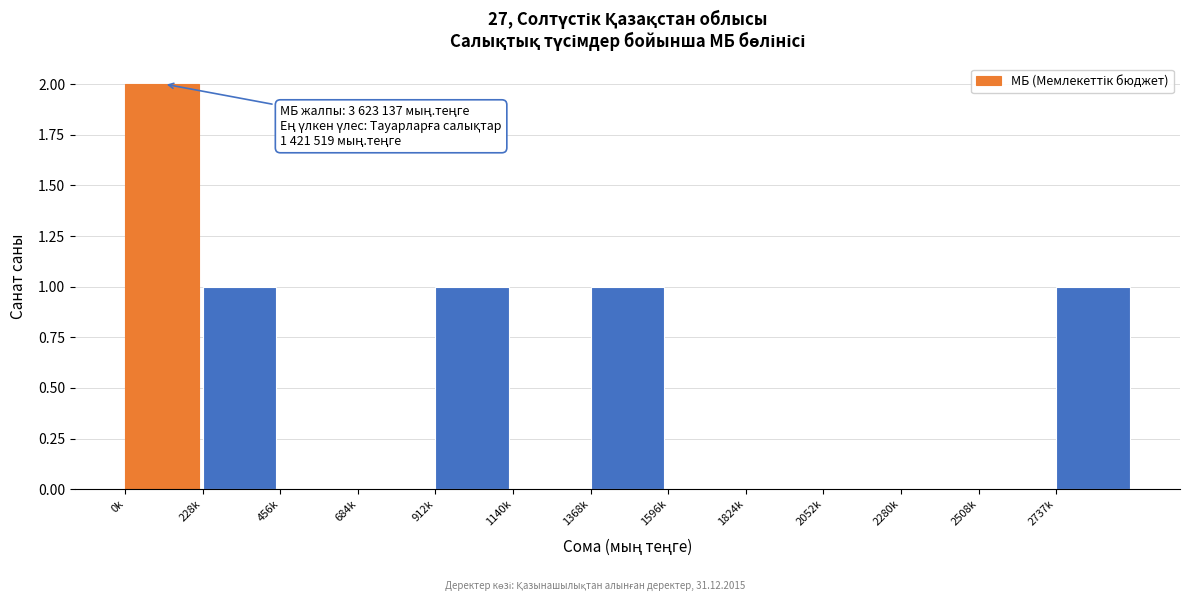

Reading right to left, what are all the values shown in this chart?

2737k=1	2508k=0	2280k=0	2052k=0	1824k=0	1596k=0	1368k=1	1140k=0	912k=1	684k=0	456k=0	228k=1	0k=2